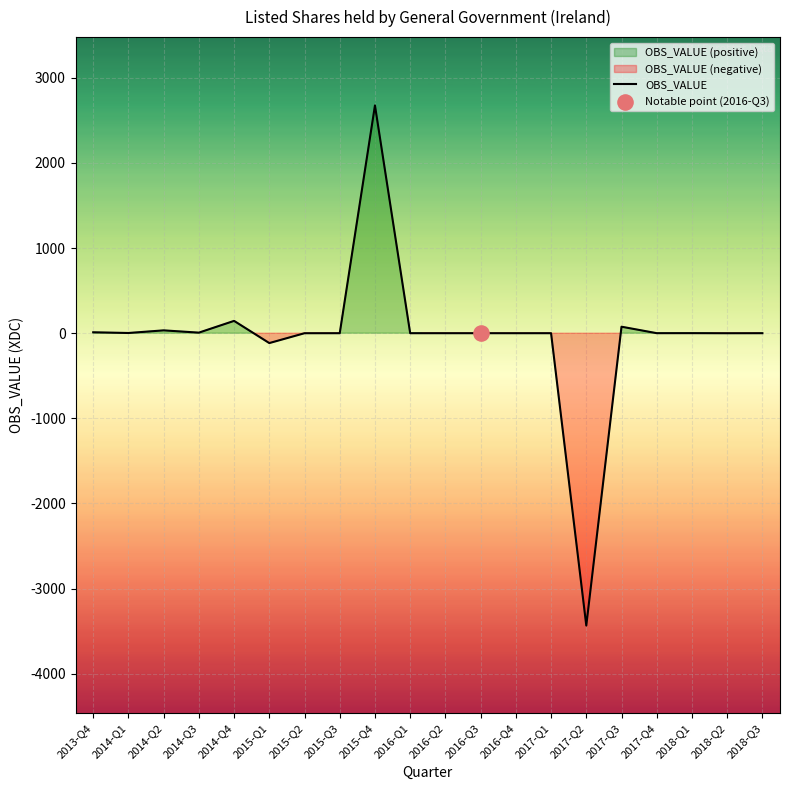

Which has a higher value, 2016-Q1 or 2014-Q1?

2014-Q1